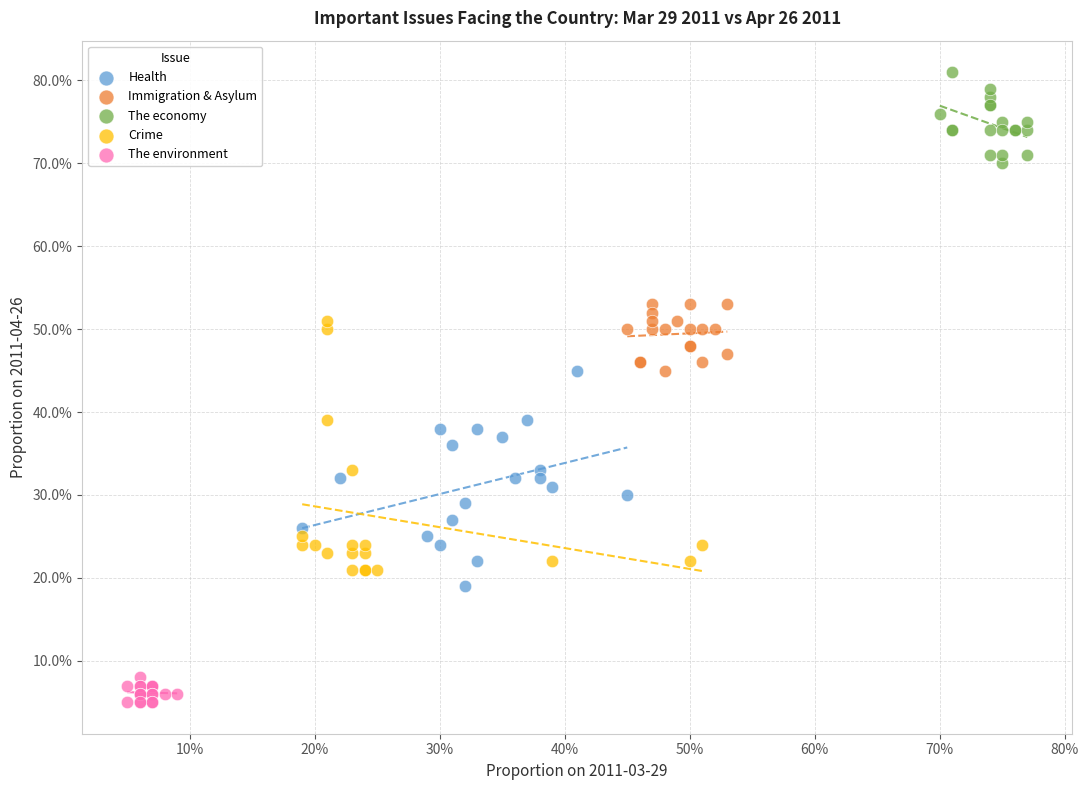

Which series has the largest Y range (max minus min)?

Crime